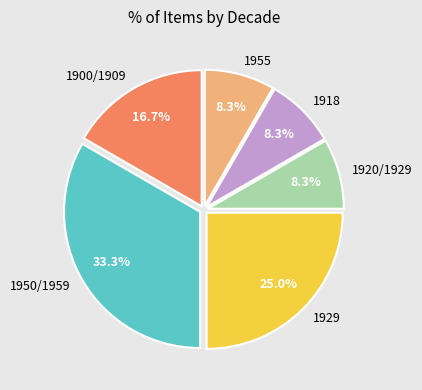

Does any single category account for the majority?

No